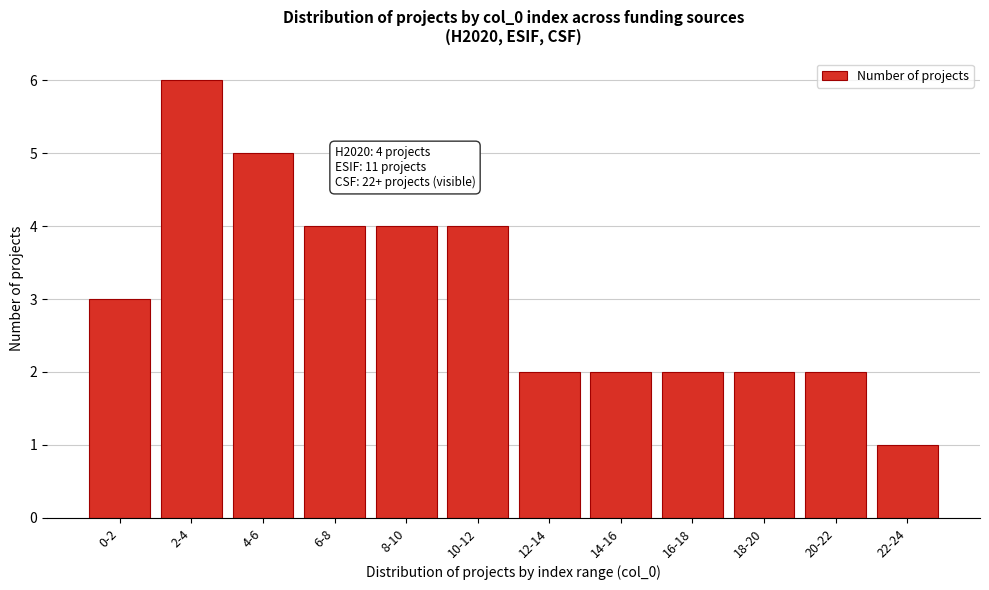

Reading left to right, what are all the values shown in this chart?

0-2=3	2-4=6	4-6=5	6-8=4	8-10=4	10-12=4	12-14=2	14-16=2	16-18=2	18-20=2	20-22=2	22-24=1